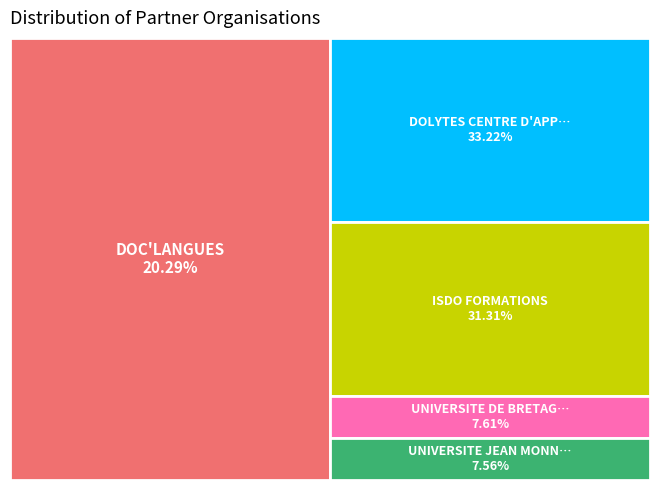

What portion of the pie excludes UNIVERSITE DE BRETAGNE SUD (UBS)?

92.4%